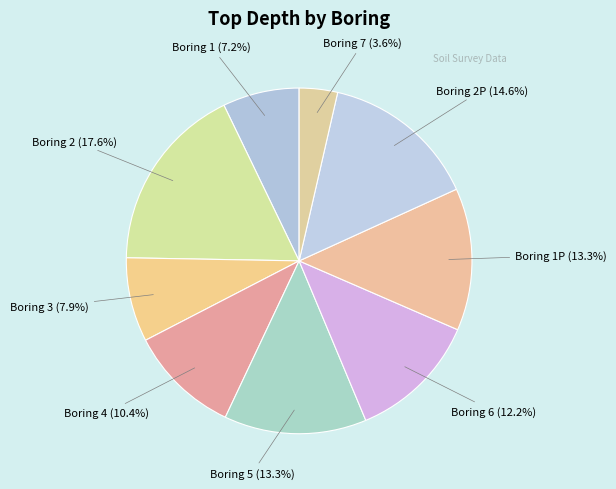

How many slices are in this pie chart?

9